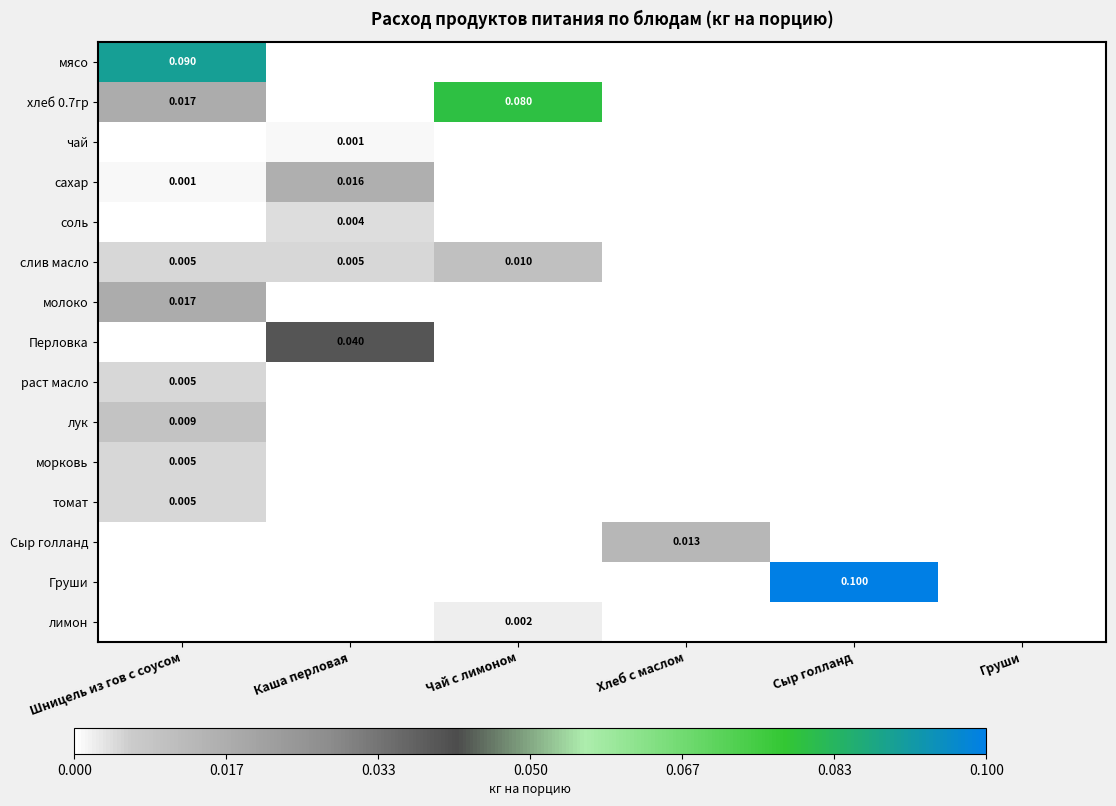

Where is сахар nearest to the value 0?

Чай с лимоном